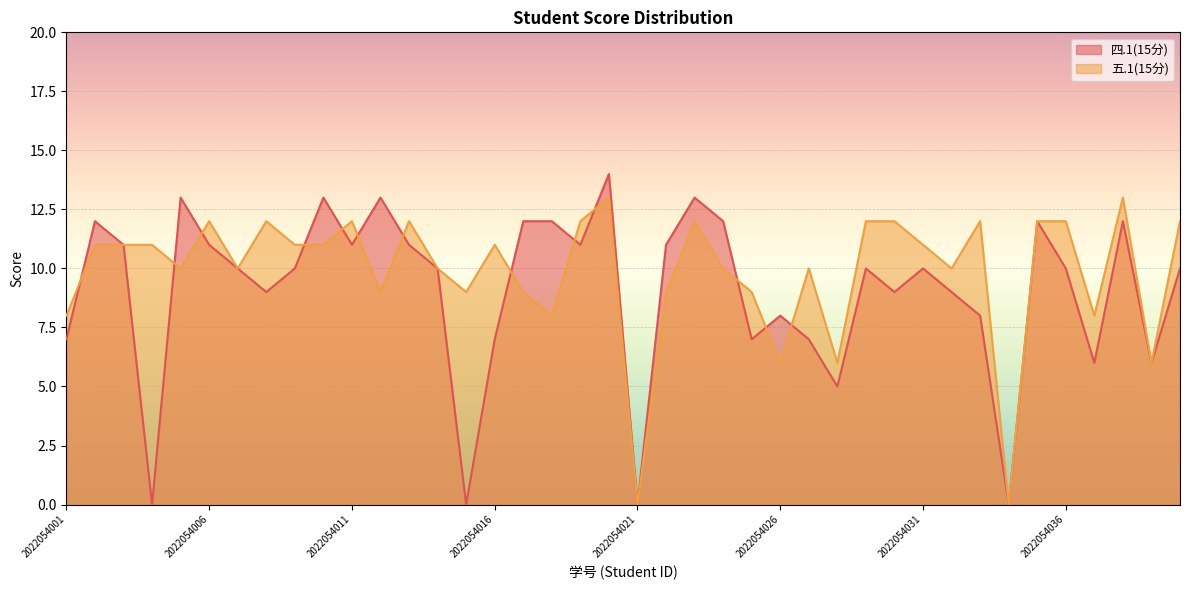

Between 2022054029 and 2022054032, which is larger?

2022054029